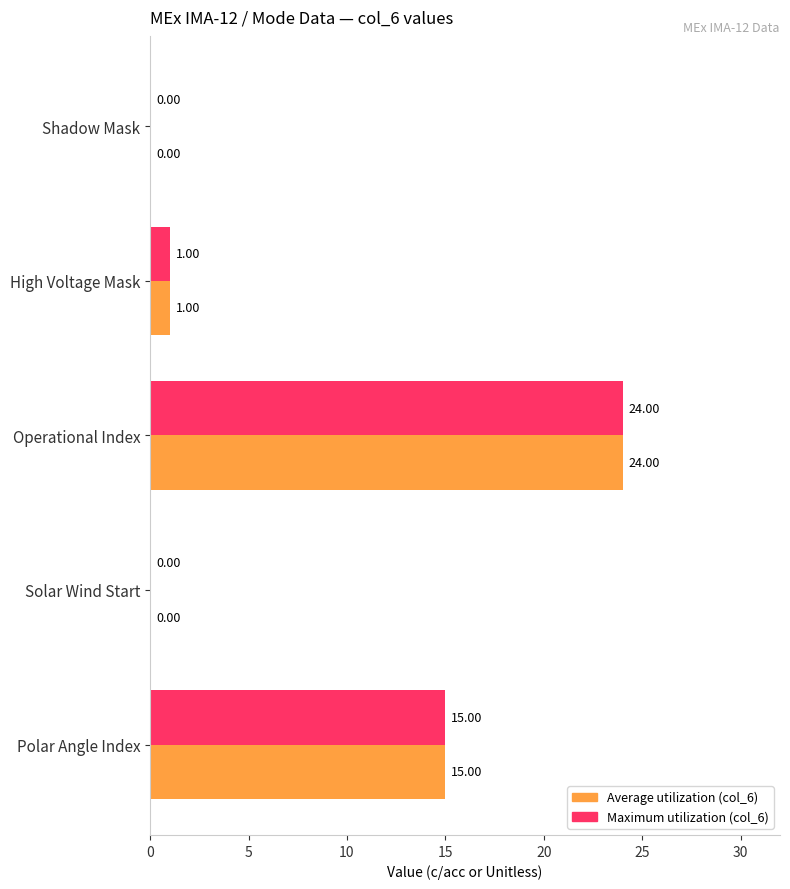

What are all the series names shown in the legend?

Average utilization (col_6), Maximum utilization (col_6)